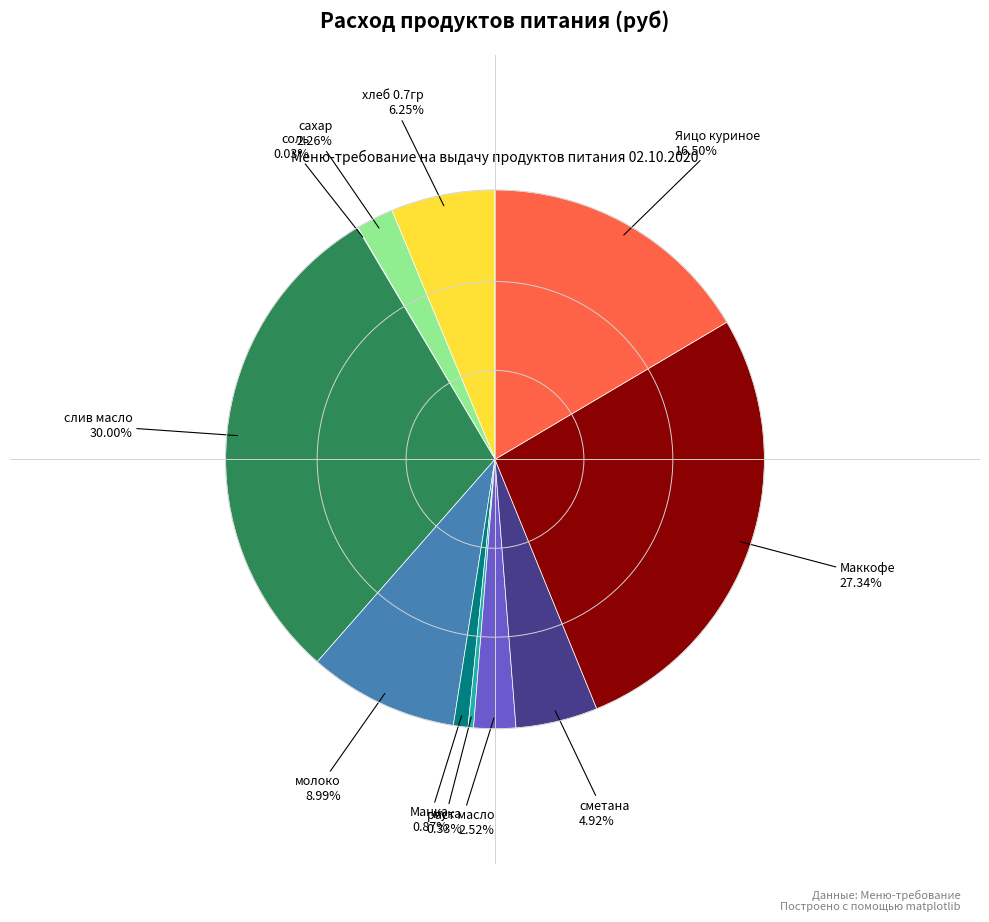

Does any single category account for the majority?

No